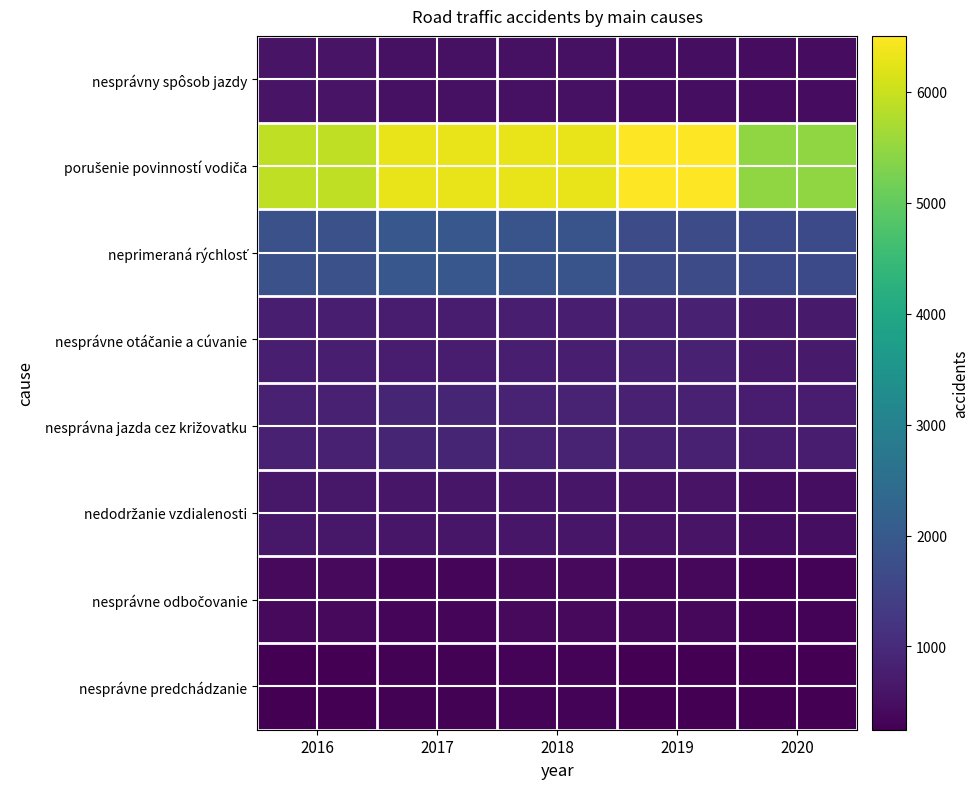

Which series has the widest spread of values?

porušenie povinností vodiča